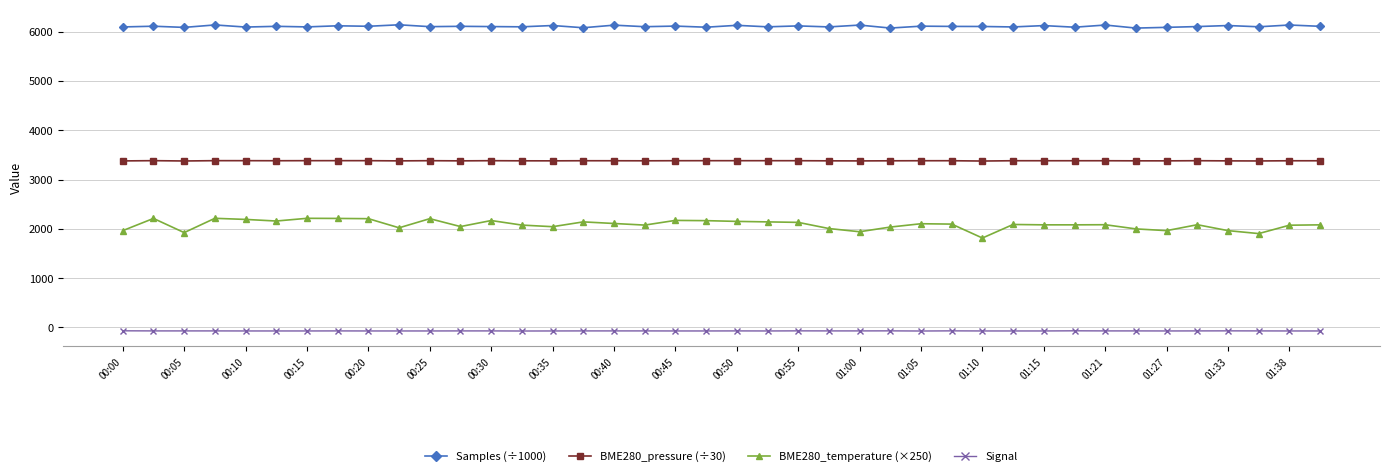

What is the value of the Samples (÷1000) point at the 27th from the left?

6112.7